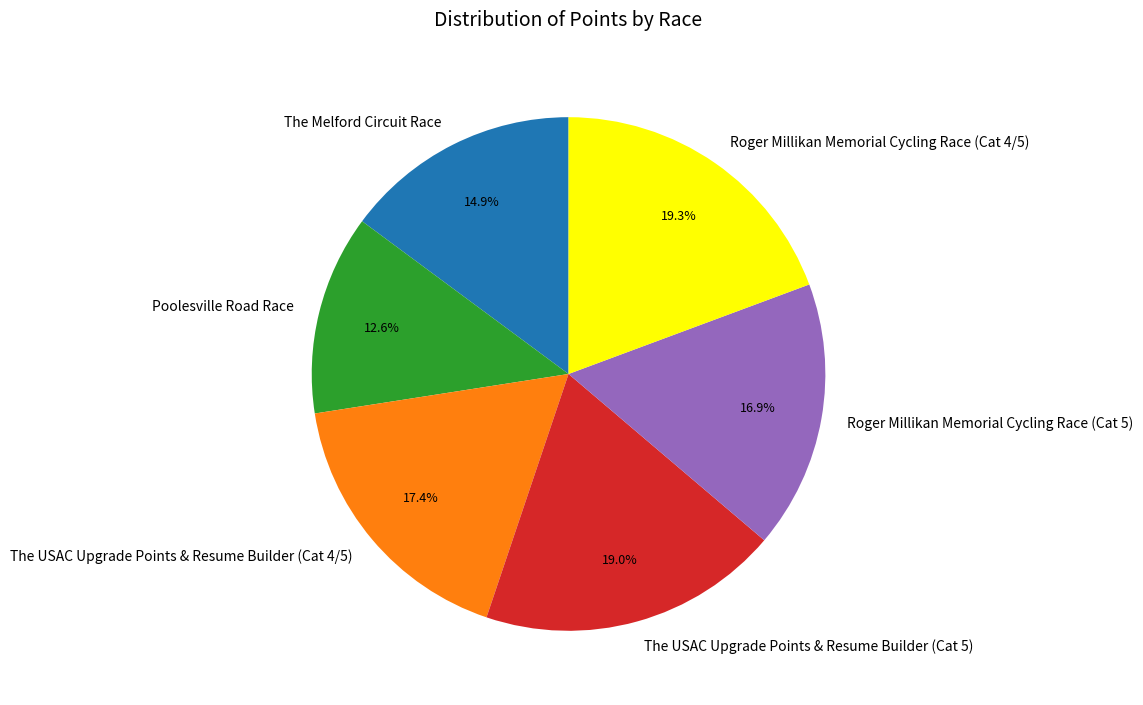

Which slice is the smallest?

Poolesville Road Race